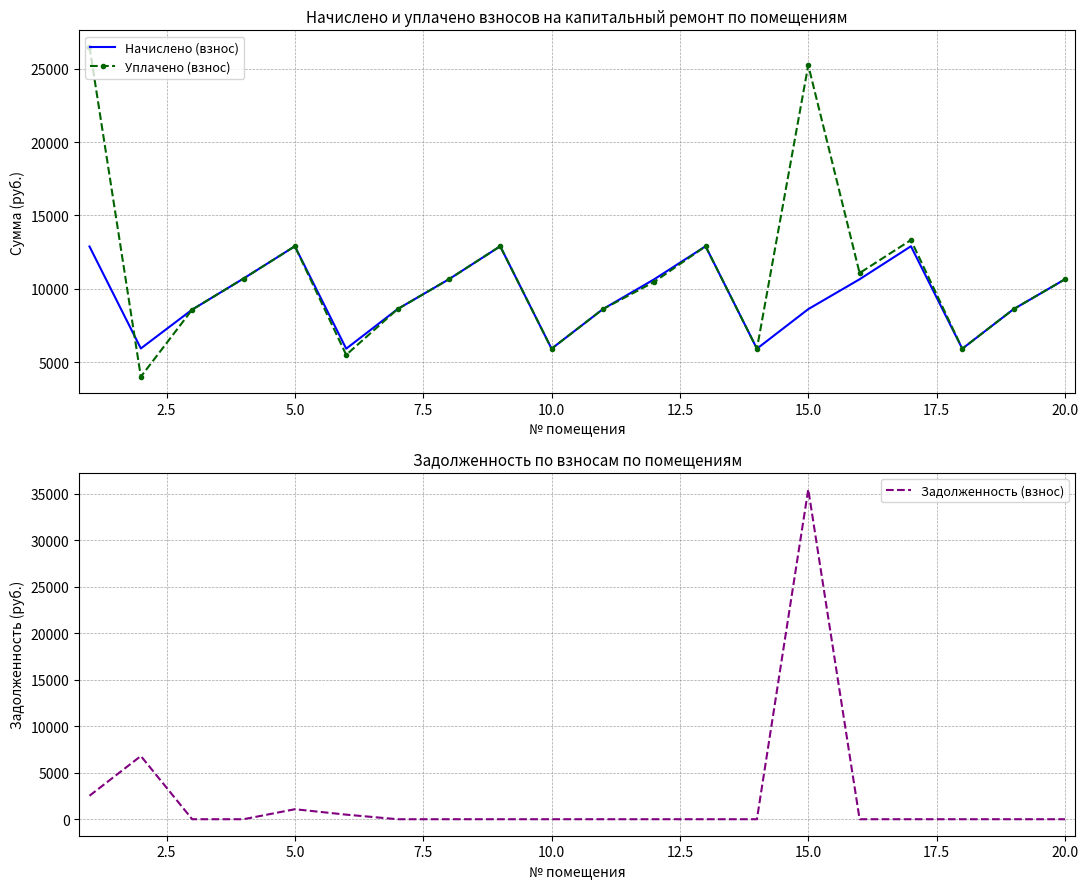

How many interior local peaks does the Уплачено (взнос) series have?

5